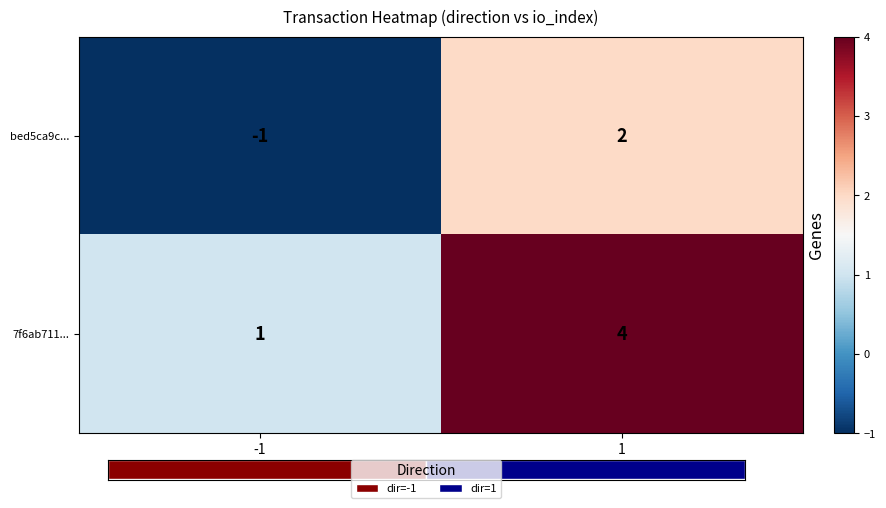

How many values in the 7f6ab711... series are below 4?

1